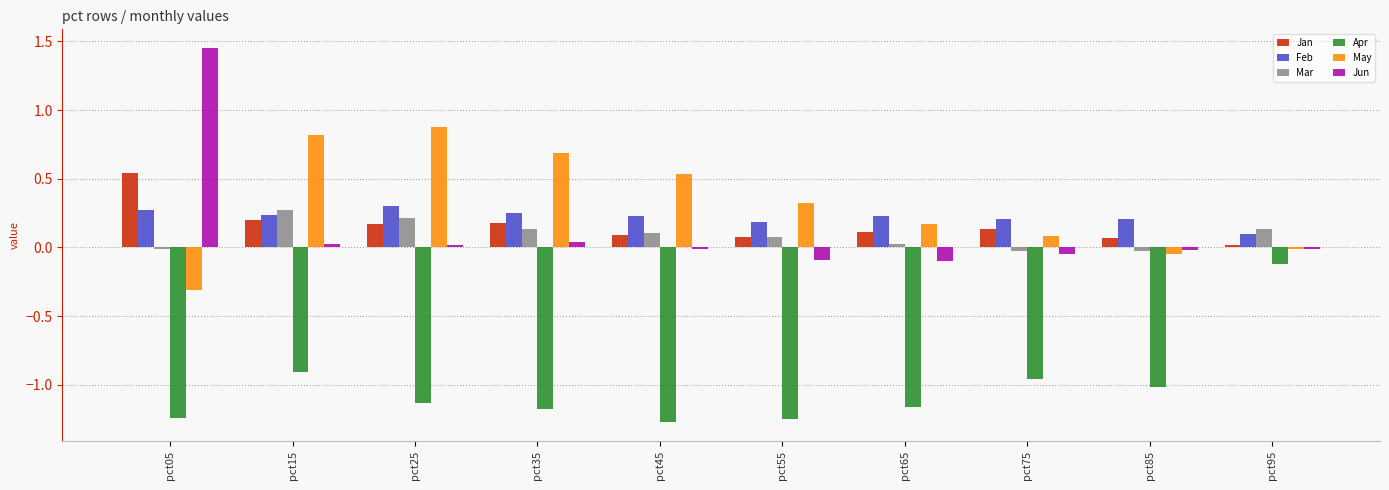

Which category has the highest value in the Jan series?

pct05